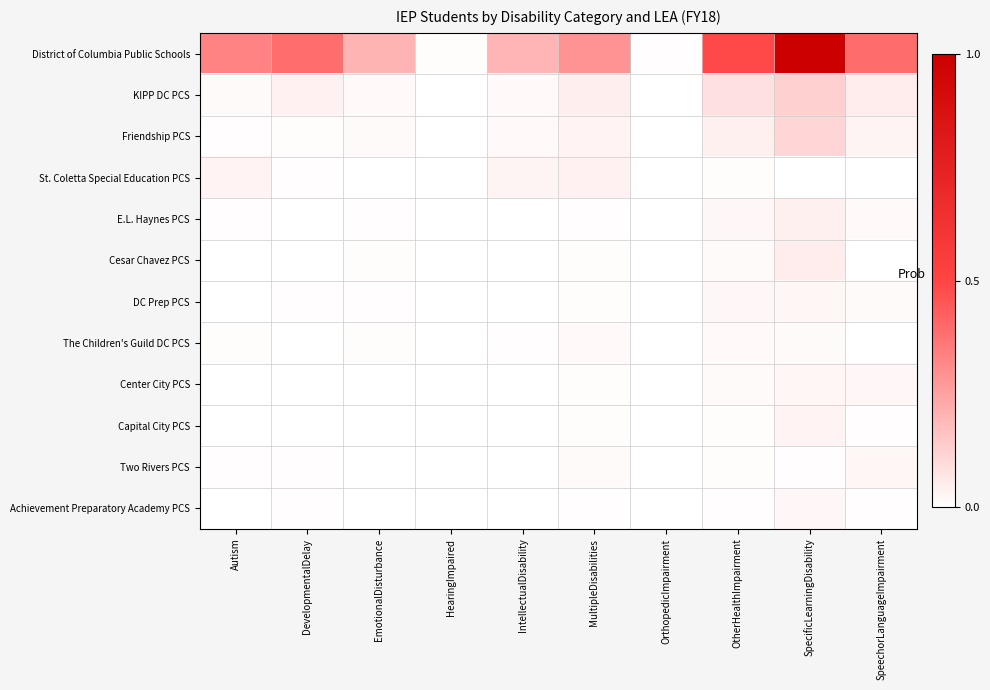

Reading left to right, what are all the values shown in this chart?

District of Columbia Public Schools: Autism=0.3	DevelopmentalDelay=0.4	EmotionalDisturbance=0.2	HearingImpaired=0.0	IntellectualDisability=0.2	MultipleDisabilities=0.3	OrthopedicImpairment=0.0	OtherHealthImpairment=0.5	SpecificLearningDisability=1.0	SpeechorLanguageImpairment=0.4
KIPP DC PCS: Autism=0.0	DevelopmentalDelay=0.0	EmotionalDisturbance=0.0	HearingImpaired=0.0	IntellectualDisability=0.0	MultipleDisabilities=0.0	OrthopedicImpairment=0.0	OtherHealthImpairment=0.1	SpecificLearningDisability=0.1	SpeechorLanguageImpairment=0.0
Friendship PCS: Autism=0.0	DevelopmentalDelay=0.0	EmotionalDisturbance=0.0	HearingImpaired=0.0	IntellectualDisability=0.0	MultipleDisabilities=0.0	OrthopedicImpairment=0.0	OtherHealthImpairment=0.0	SpecificLearningDisability=0.1	SpeechorLanguageImpairment=0.0
St. Coletta Special Education PCS: Autism=0.0	DevelopmentalDelay=0.0	EmotionalDisturbance=0.0	HearingImpaired=0.0	IntellectualDisability=0.0	MultipleDisabilities=0.0	OrthopedicImpairment=0.0	OtherHealthImpairment=0.0	SpecificLearningDisability=0.0	SpeechorLanguageImpairment=0.0
E.L. Haynes PCS: Autism=0.0	DevelopmentalDelay=0.0	EmotionalDisturbance=0.0	HearingImpaired=0.0	IntellectualDisability=0.0	MultipleDisabilities=0.0	OrthopedicImpairment=0.0	OtherHealthImpairment=0.0	SpecificLearningDisability=0.0	SpeechorLanguageImpairment=0.0
Cesar Chavez PCS: Autism=0.0	DevelopmentalDelay=0.0	EmotionalDisturbance=0.0	HearingImpaired=0.0	IntellectualDisability=0.0	MultipleDisabilities=0.0	OrthopedicImpairment=0.0	OtherHealthImpairment=0.0	SpecificLearningDisability=0.0	SpeechorLanguageImpairment=0.0
DC Prep PCS: Autism=0.0	DevelopmentalDelay=0.0	EmotionalDisturbance=0.0	HearingImpaired=0.0	IntellectualDisability=0.0	MultipleDisabilities=0.0	OrthopedicImpairment=0.0	OtherHealthImpairment=0.0	SpecificLearningDisability=0.0	SpeechorLanguageImpairment=0.0
The Children's Guild DC PCS: Autism=0.0	DevelopmentalDelay=0.0	EmotionalDisturbance=0.0	HearingImpaired=0.0	IntellectualDisability=0.0	MultipleDisabilities=0.0	OrthopedicImpairment=0.0	OtherHealthImpairment=0.0	SpecificLearningDisability=0.0	SpeechorLanguageImpairment=0.0
Center City PCS: Autism=0.0	DevelopmentalDelay=0.0	EmotionalDisturbance=0.0	HearingImpaired=0.0	IntellectualDisability=0.0	MultipleDisabilities=0.0	OrthopedicImpairment=0.0	OtherHealthImpairment=0.0	SpecificLearningDisability=0.0	SpeechorLanguageImpairment=0.0
Capital City PCS: Autism=0.0	DevelopmentalDelay=0.0	EmotionalDisturbance=0.0	HearingImpaired=0.0	IntellectualDisability=0.0	MultipleDisabilities=0.0	OrthopedicImpairment=0.0	OtherHealthImpairment=0.0	SpecificLearningDisability=0.0	SpeechorLanguageImpairment=0.0
Two Rivers PCS: Autism=0.0	DevelopmentalDelay=0.0	EmotionalDisturbance=0.0	HearingImpaired=0.0	IntellectualDisability=0.0	MultipleDisabilities=0.0	OrthopedicImpairment=0.0	OtherHealthImpairment=0.0	SpecificLearningDisability=0.0	SpeechorLanguageImpairment=0.0
Achievement Preparatory Academy PCS: Autism=0.0	DevelopmentalDelay=0.0	EmotionalDisturbance=0.0	HearingImpaired=0.0	IntellectualDisability=0.0	MultipleDisabilities=0.0	OrthopedicImpairment=0.0	OtherHealthImpairment=0.0	SpecificLearningDisability=0.0	SpeechorLanguageImpairment=0.0